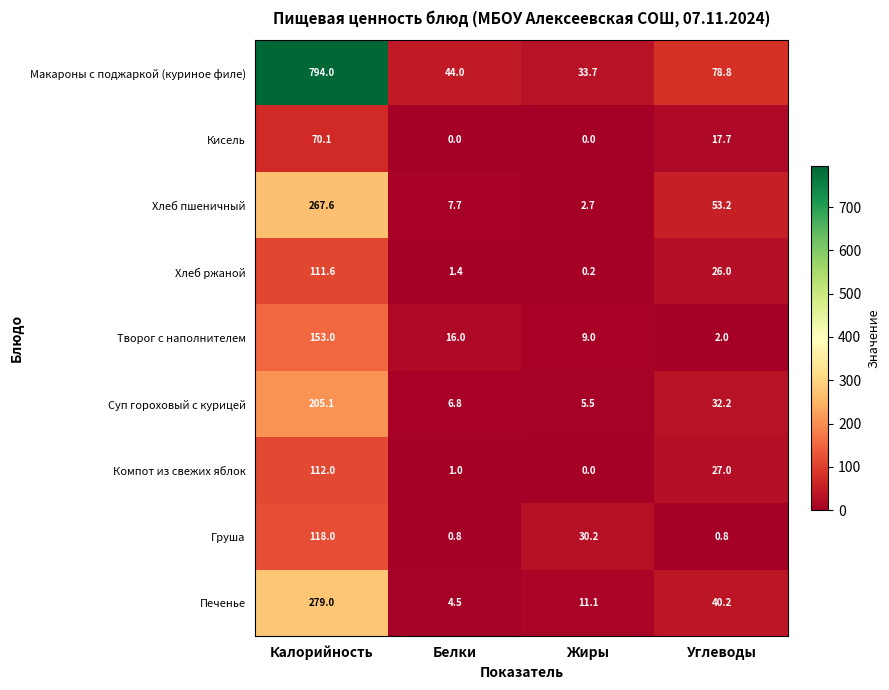

Where is Творог с наполнителем nearest to the value 77?

Белки